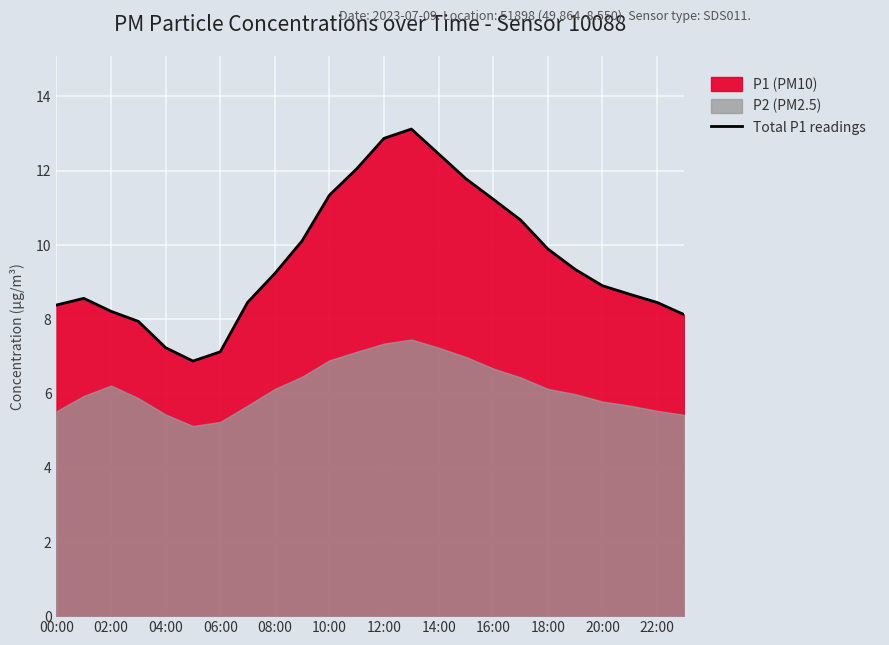

How many lines are shown in the chart?

1